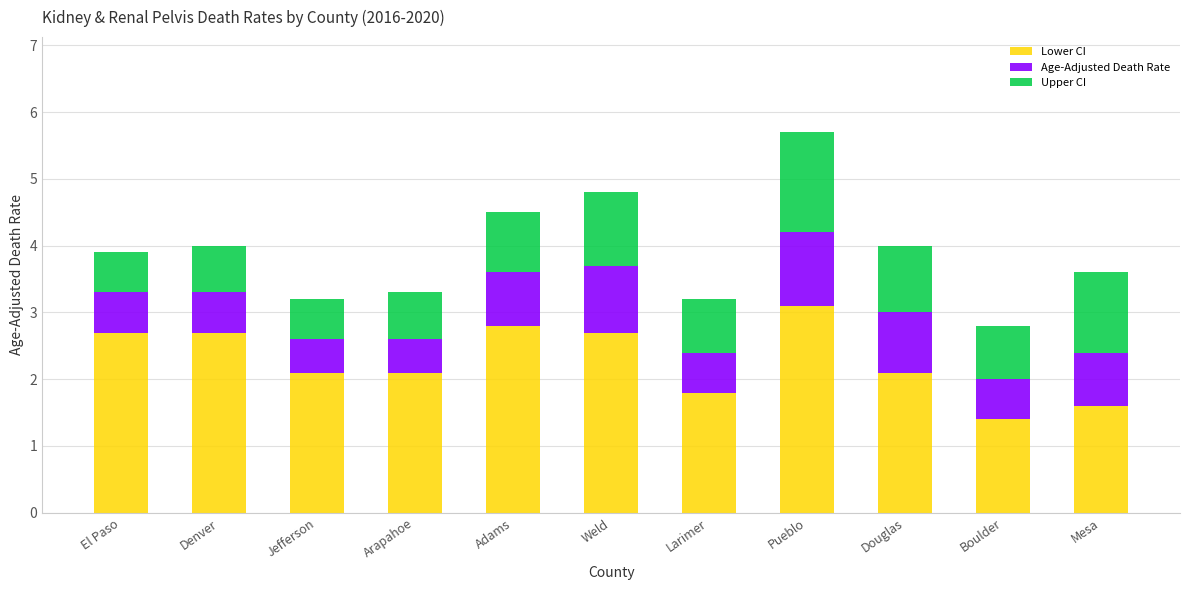

Where does the Lower CI series first go above 2?

El Paso